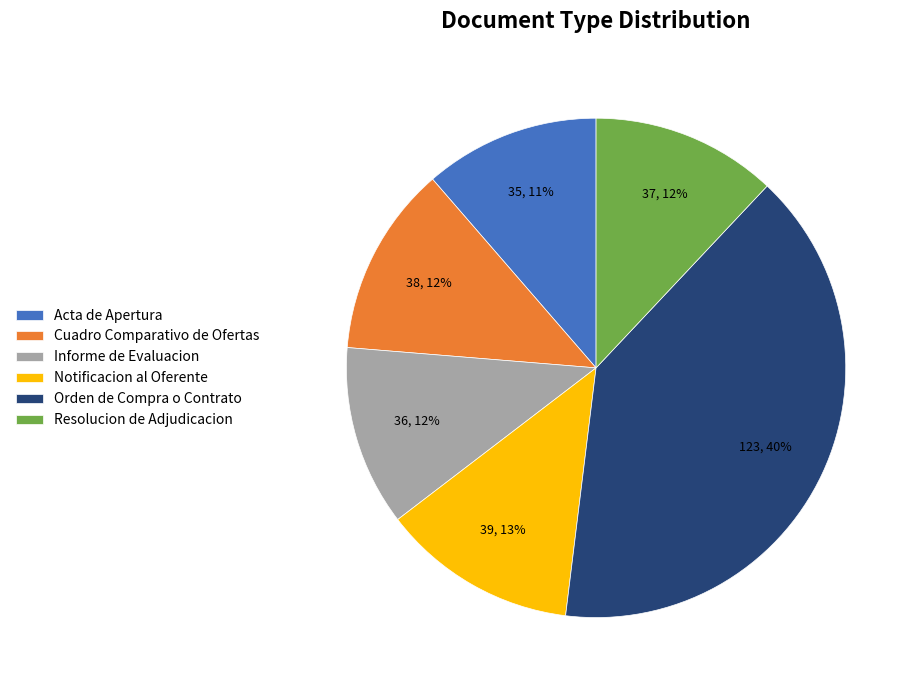

Does Informe de Evaluacion account for over 50% of the chart?

No